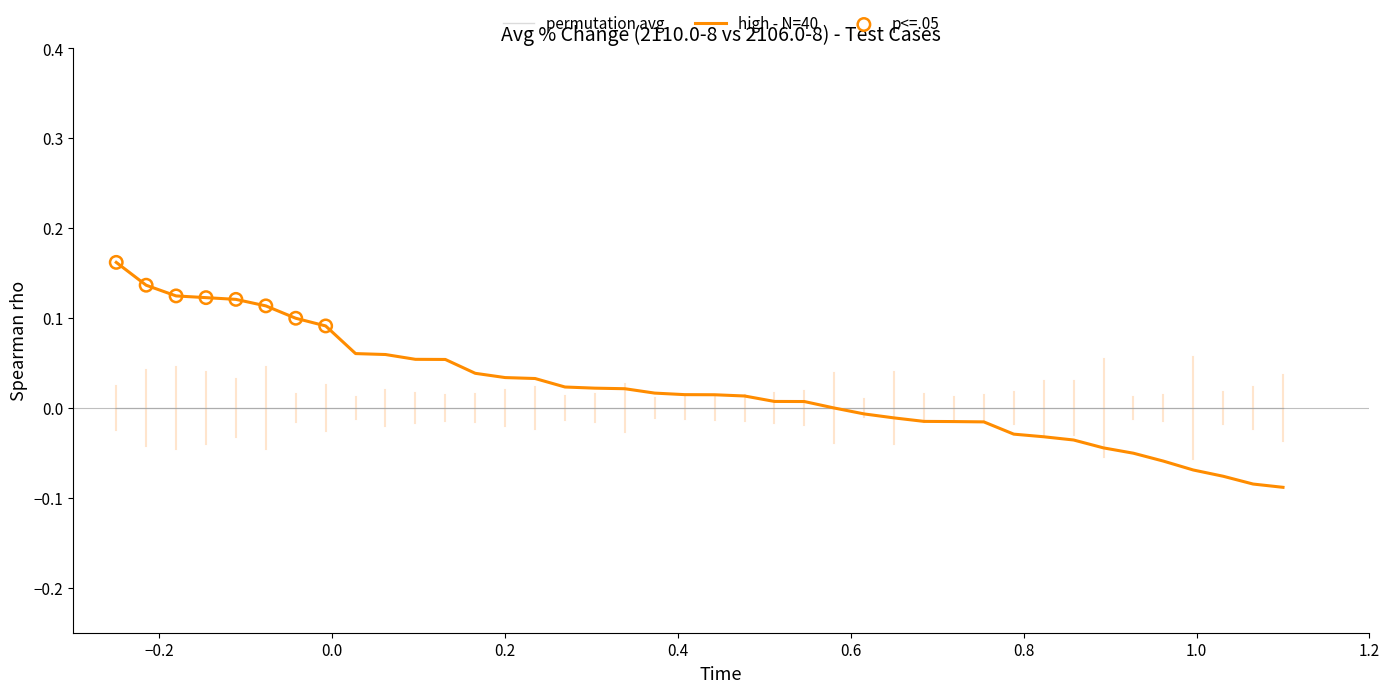

Which series has the widest spread of values?

high - N=40